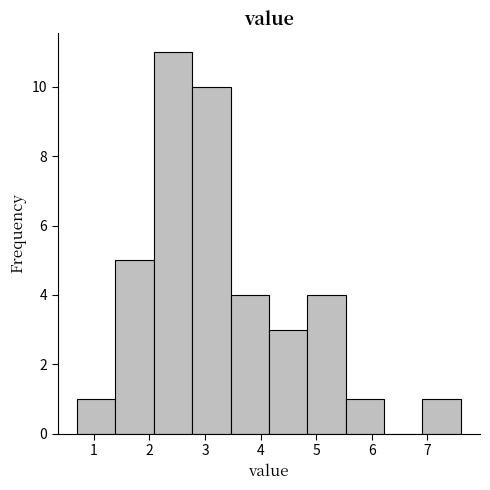

What is the height of the bar covering 5.53 to 6.22 on the x-axis? Neither the bar edges nor the heights are printed on the chart, so give them approximately, as read against the axes.

1